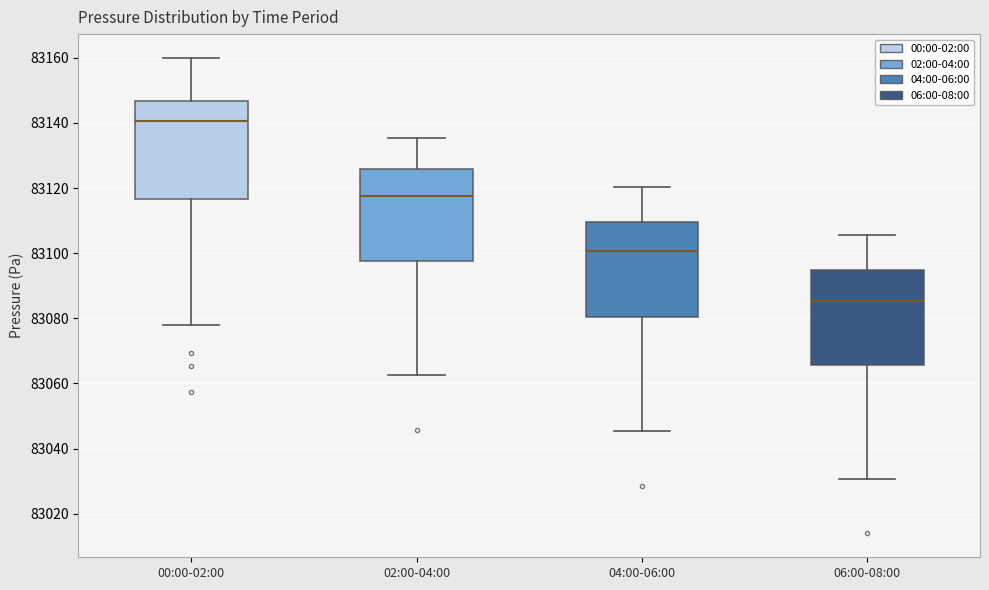

Reading left to right, read every box against the y-axis: the position of its median line, the range the box covers, and the ends of its whiskers. The values are not printed on the chart, so give them approximately, as read against the axis.

00:00-02:00: median 83140, box 83116 to 83146, whiskers 83078 to 83160
02:00-04:00: median 83118, box 83098 to 83126, whiskers 83062 to 83136
04:00-06:00: median 83100, box 83080 to 83110, whiskers 83046 to 83120
06:00-08:00: median 83086, box 83066 to 83094, whiskers 83030 to 83106